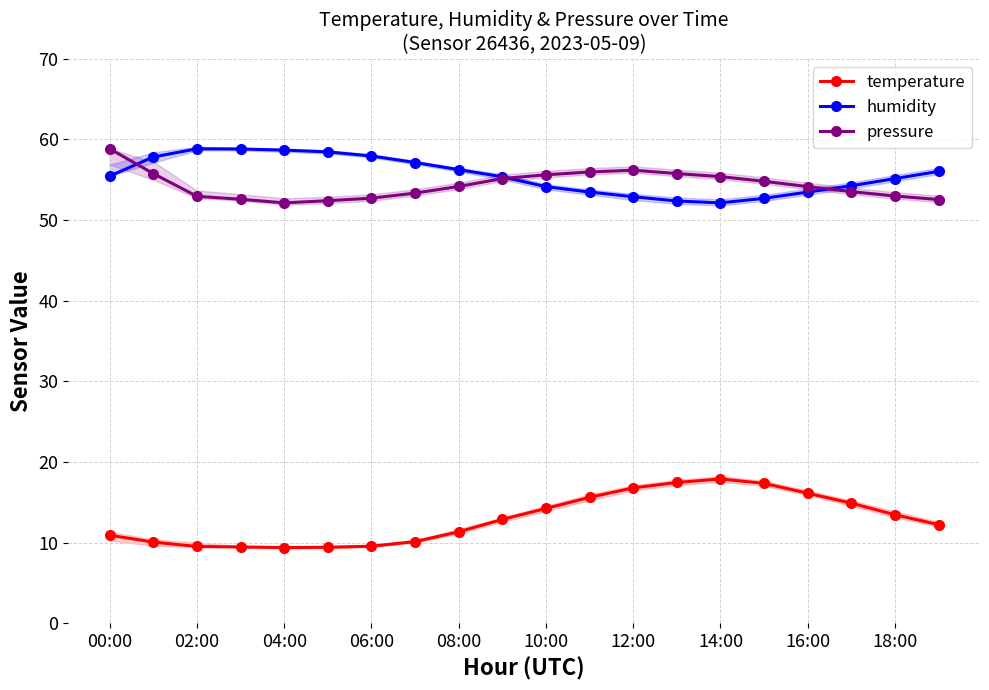

How many lines are shown in the chart?

3